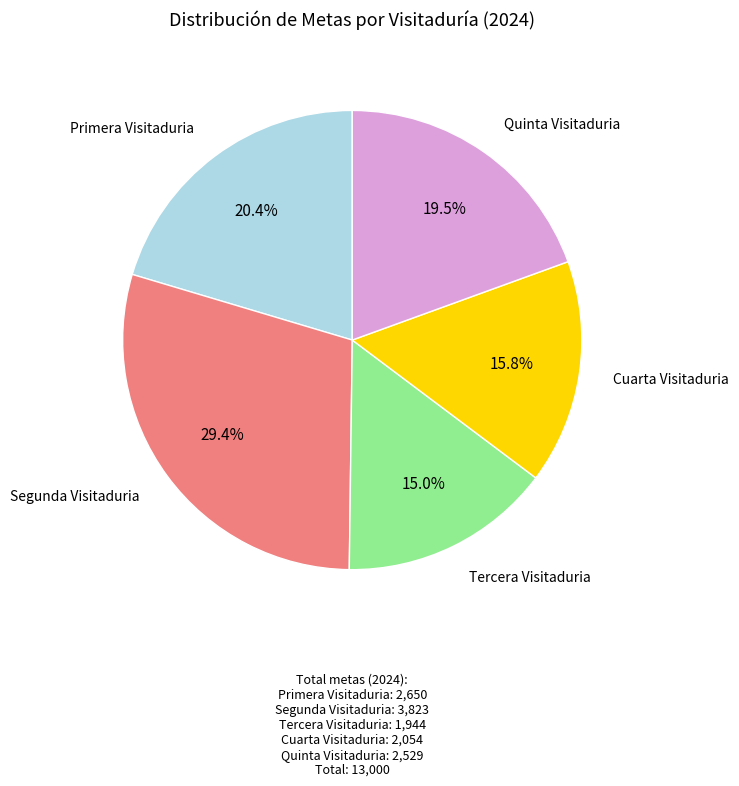

What portion of the pie excludes Segunda Visitaduria?

70.6%